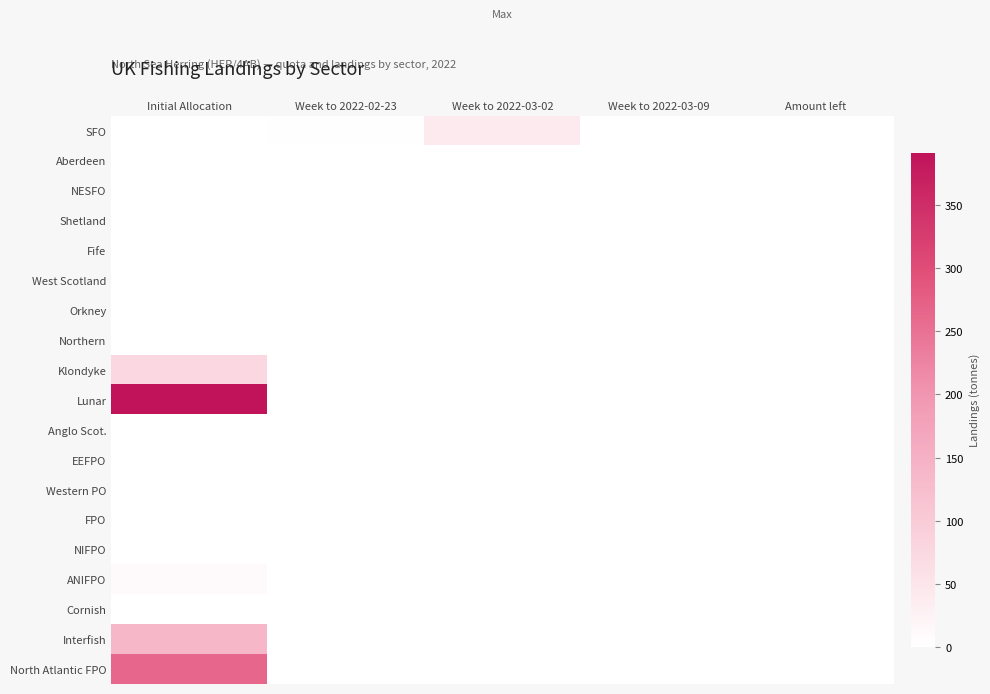

Reading left to right, transcribe all the data shown in this chart.

SFO: Initial Allocation=0.0	Week to 2022-02-23=3.0	Week to 2022-03-02=39.9	Week to 2022-03-09=0.5	Amount left=0.0
Aberdeen: Initial Allocation=0.0	Week to 2022-02-23=0.0	Week to 2022-03-02=0.0	Week to 2022-03-09=0.0	Amount left=0.0
NESFO: Initial Allocation=0.0	Week to 2022-02-23=0.0	Week to 2022-03-02=0.0	Week to 2022-03-09=0.0	Amount left=0.0
Shetland: Initial Allocation=0.0	Week to 2022-02-23=0.0	Week to 2022-03-02=0.0	Week to 2022-03-09=0.0	Amount left=0.0
Fife: Initial Allocation=0.0	Week to 2022-02-23=0.0	Week to 2022-03-02=0.0	Week to 2022-03-09=0.0	Amount left=0.0
West Scotland: Initial Allocation=0.0	Week to 2022-02-23=0.0	Week to 2022-03-02=0.0	Week to 2022-03-09=0.0	Amount left=0.0
Orkney: Initial Allocation=0.0	Week to 2022-02-23=0.0	Week to 2022-03-02=0.0	Week to 2022-03-09=0.0	Amount left=0.0
Northern: Initial Allocation=0.0	Week to 2022-02-23=0.0	Week to 2022-03-02=0.0	Week to 2022-03-09=0.0	Amount left=0.0
Klondyke: Initial Allocation=76.1	Week to 2022-02-23=0.0	Week to 2022-03-02=0.0	Week to 2022-03-09=0.0	Amount left=0.0
Lunar: Initial Allocation=391.5	Week to 2022-02-23=0.0	Week to 2022-03-02=0.0	Week to 2022-03-09=0.0	Amount left=0.0
Anglo Scot.: Initial Allocation=0.0	Week to 2022-02-23=0.0	Week to 2022-03-02=0.0	Week to 2022-03-09=0.0	Amount left=0.0
EEFPO: Initial Allocation=0.0	Week to 2022-02-23=0.0	Week to 2022-03-02=0.0	Week to 2022-03-09=0.0	Amount left=0.0
Western PO: Initial Allocation=0.0	Week to 2022-02-23=0.0	Week to 2022-03-02=0.0	Week to 2022-03-09=0.0	Amount left=0.0
FPO: Initial Allocation=0.0	Week to 2022-02-23=0.0	Week to 2022-03-02=0.0	Week to 2022-03-09=0.0	Amount left=0.0
NIFPO: Initial Allocation=0.0	Week to 2022-02-23=0.0	Week to 2022-03-02=0.0	Week to 2022-03-09=0.0	Amount left=0.0
ANIFPO: Initial Allocation=9.9	Week to 2022-02-23=0.0	Week to 2022-03-02=0.0	Week to 2022-03-09=0.0	Amount left=0.0
Cornish: Initial Allocation=0.0	Week to 2022-02-23=0.0	Week to 2022-03-02=0.0	Week to 2022-03-09=0.0	Amount left=0.0
Interfish: Initial Allocation=136.5	Week to 2022-02-23=0.0	Week to 2022-03-02=0.0	Week to 2022-03-09=0.0	Amount left=0.0
North Atlantic FPO: Initial Allocation=263.7	Week to 2022-02-23=0.0	Week to 2022-03-02=0.0	Week to 2022-03-09=0.0	Amount left=0.0